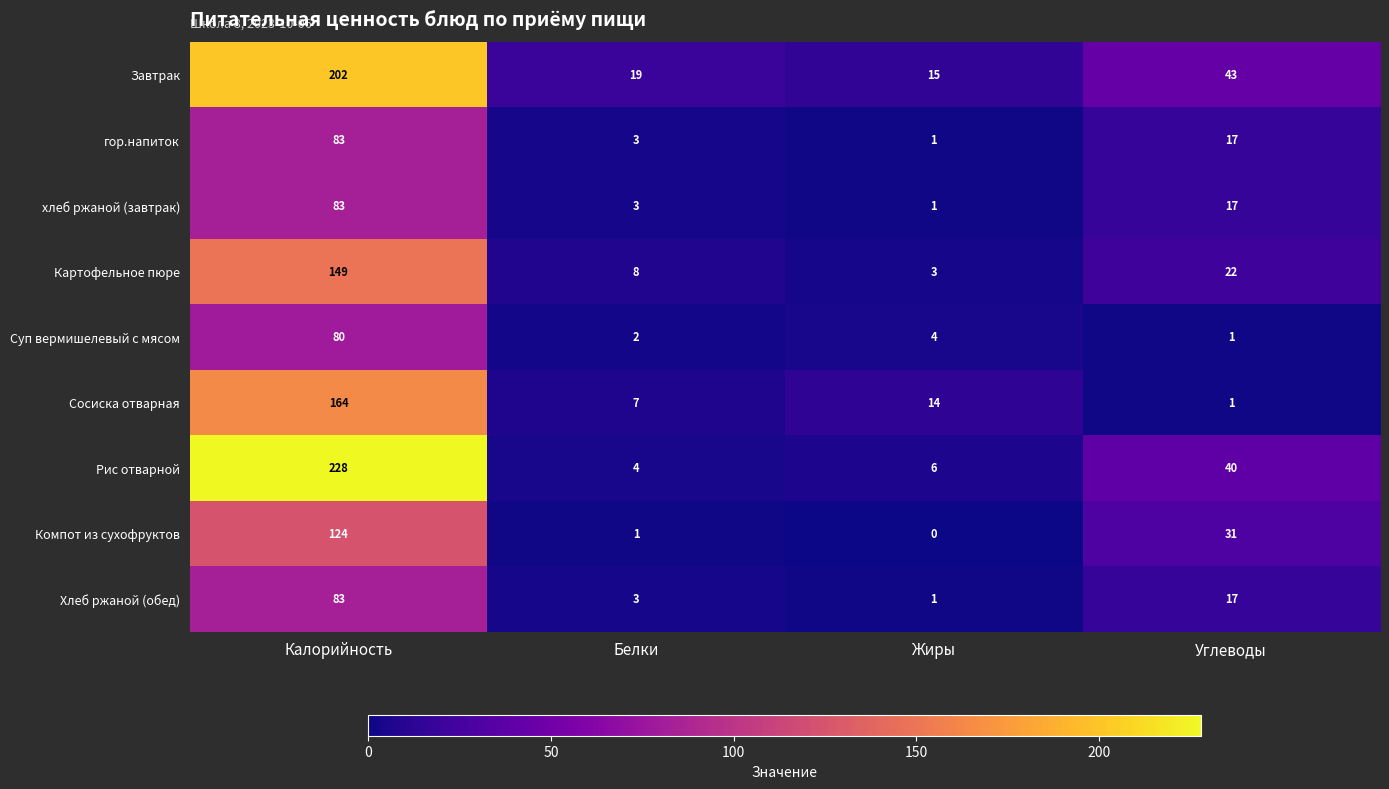

The гор.напиток series shows 3 at Белки. True or false?

True